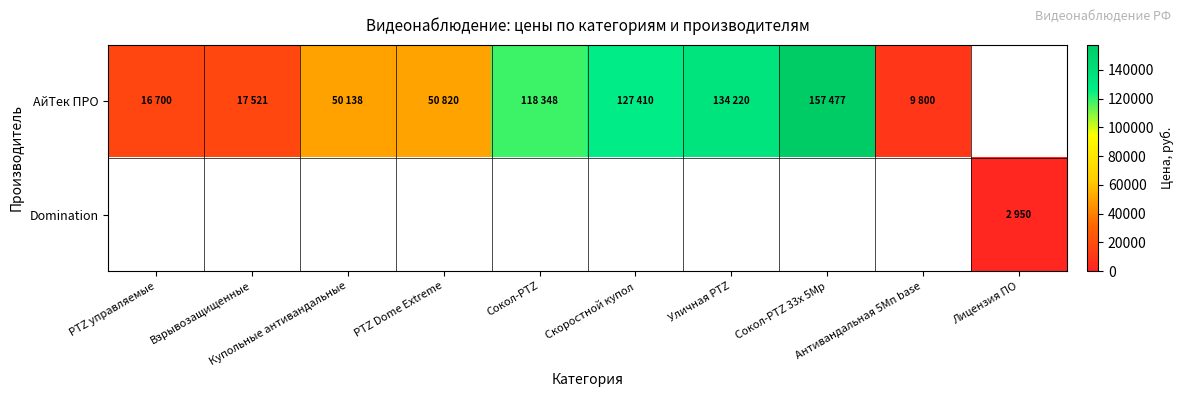

The value of АйТек ПРО at Сокол-PTZ 33x 5Mp is 56990.7. True or false?

False